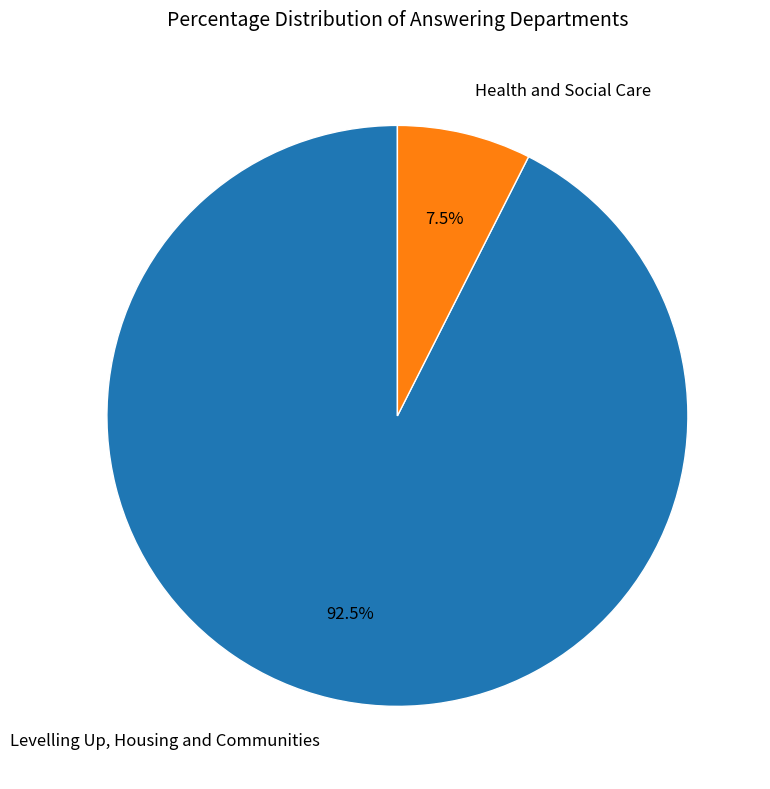

Is there a majority slice in this chart?

Yes